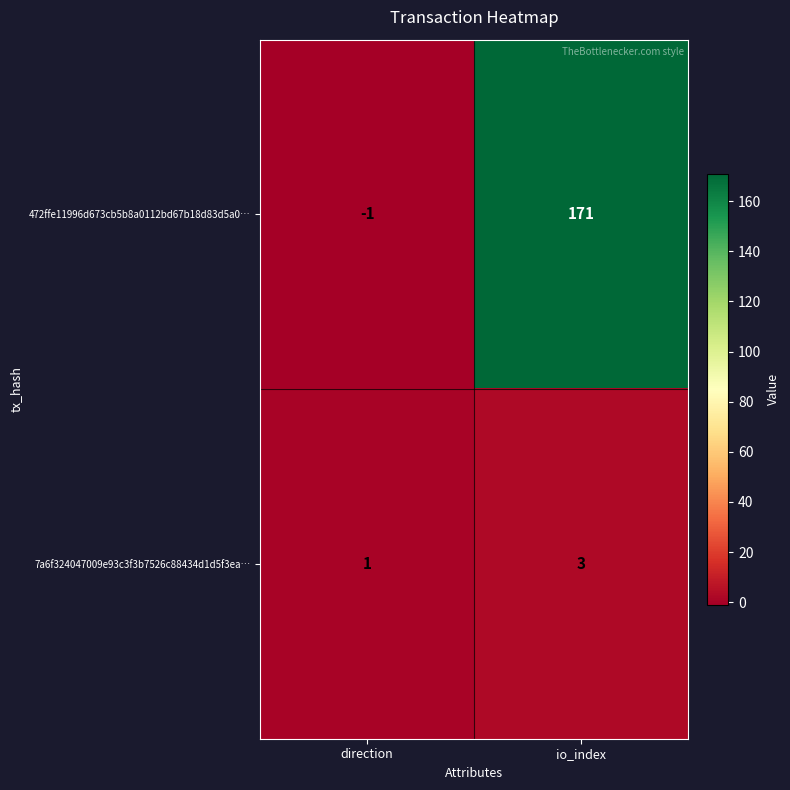

What is the spread (max minus min) of values at io_index?

168